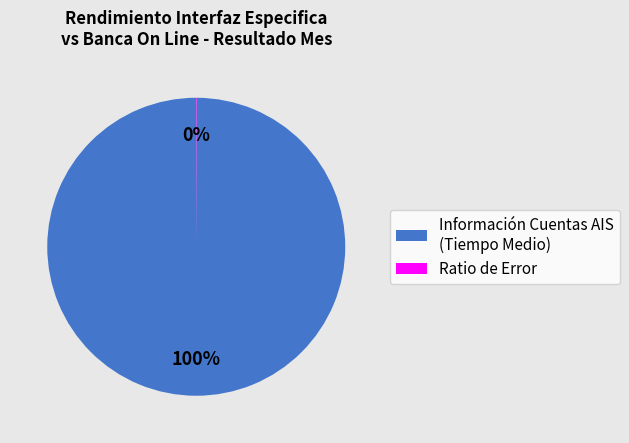

To the nearest percent, what is the average slice percentage?

50%